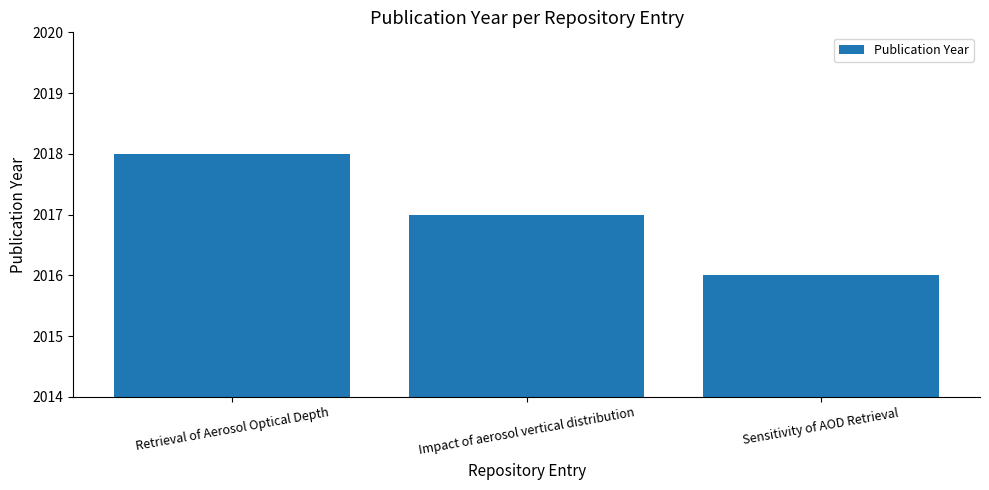

Reading left to right, list all the values displayed in this chart.

2018	2017	2016